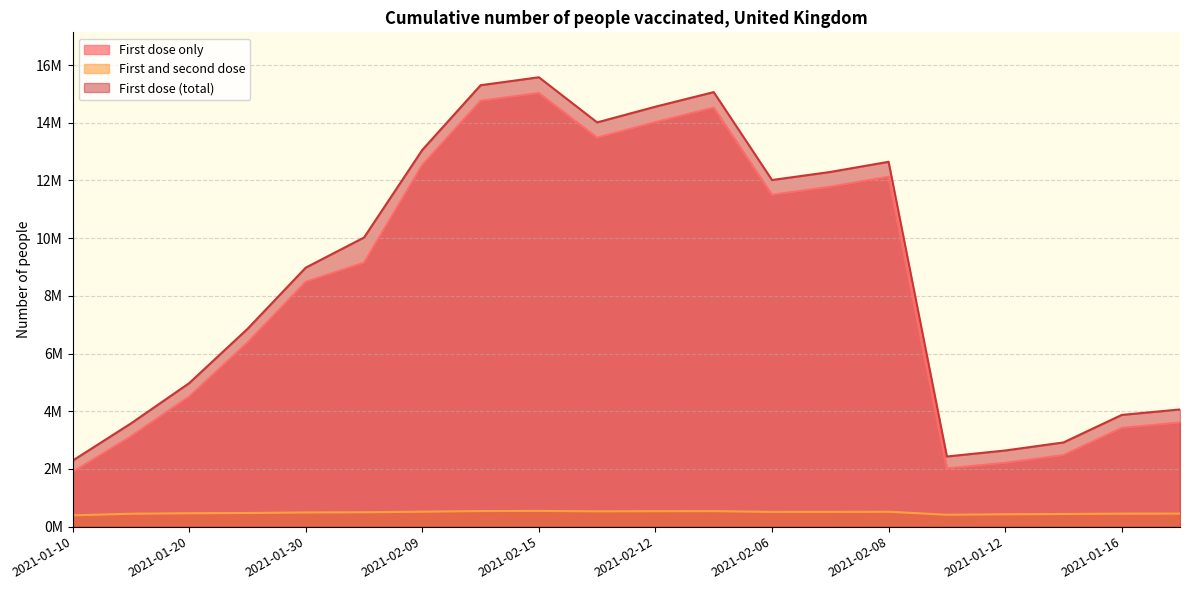

Which series has the largest total across all categories?

First dose (total)